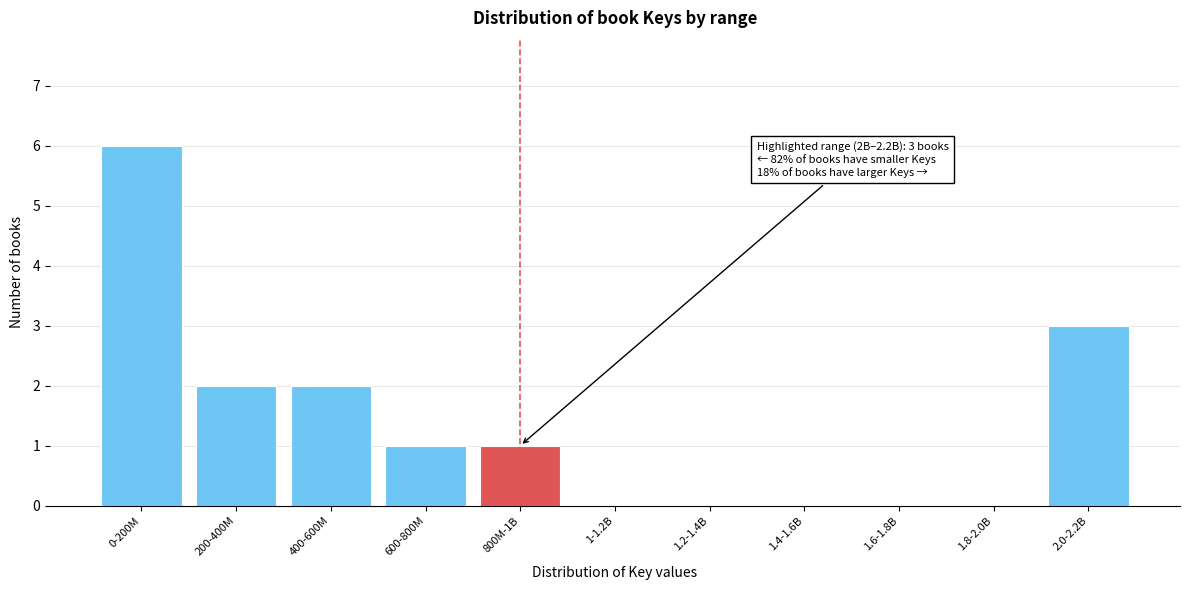

Reading left to right, list all the values displayed in this chart.

0-200M=6	200-400M=2	400-600M=2	600-800M=1	800M-1B=1	1-1.2B=0	1.2-1.4B=0	1.4-1.6B=0	1.6-1.8B=0	1.8-2.0B=0	2.0-2.2B=3